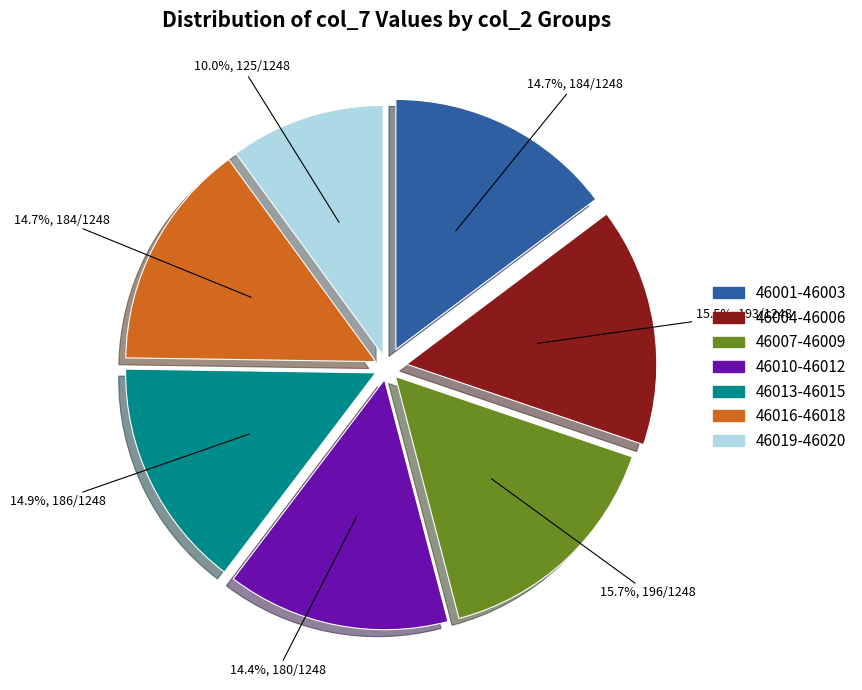

Does any single category account for the majority?

No